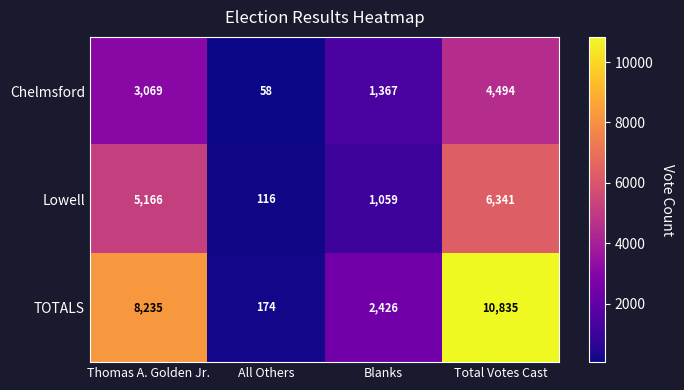

The Lowell series shows 51 at All Others. True or false?

False